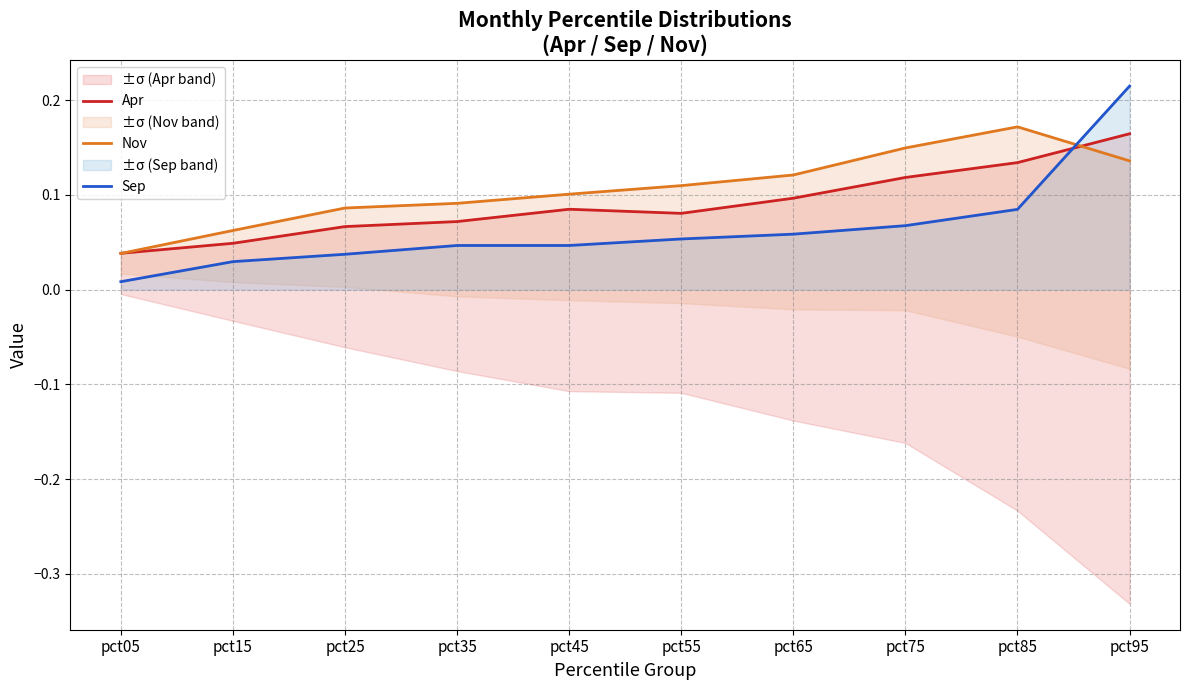

Which series has the largest range (max minus min)?

Sep